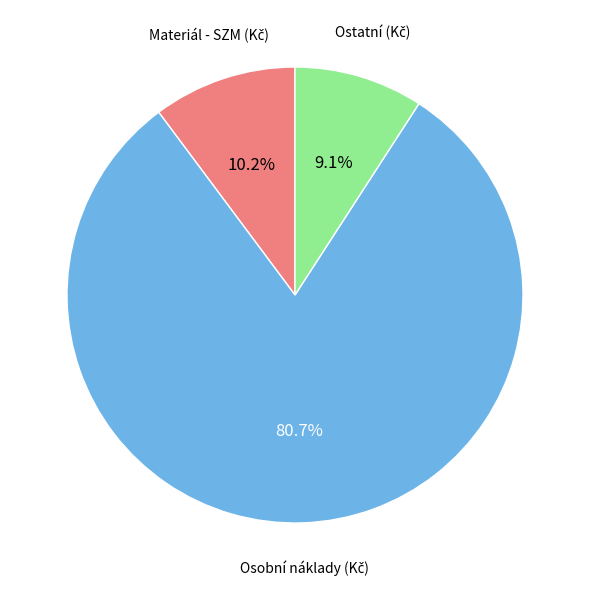

Is there any slice that represents more than half of the pie?

Yes